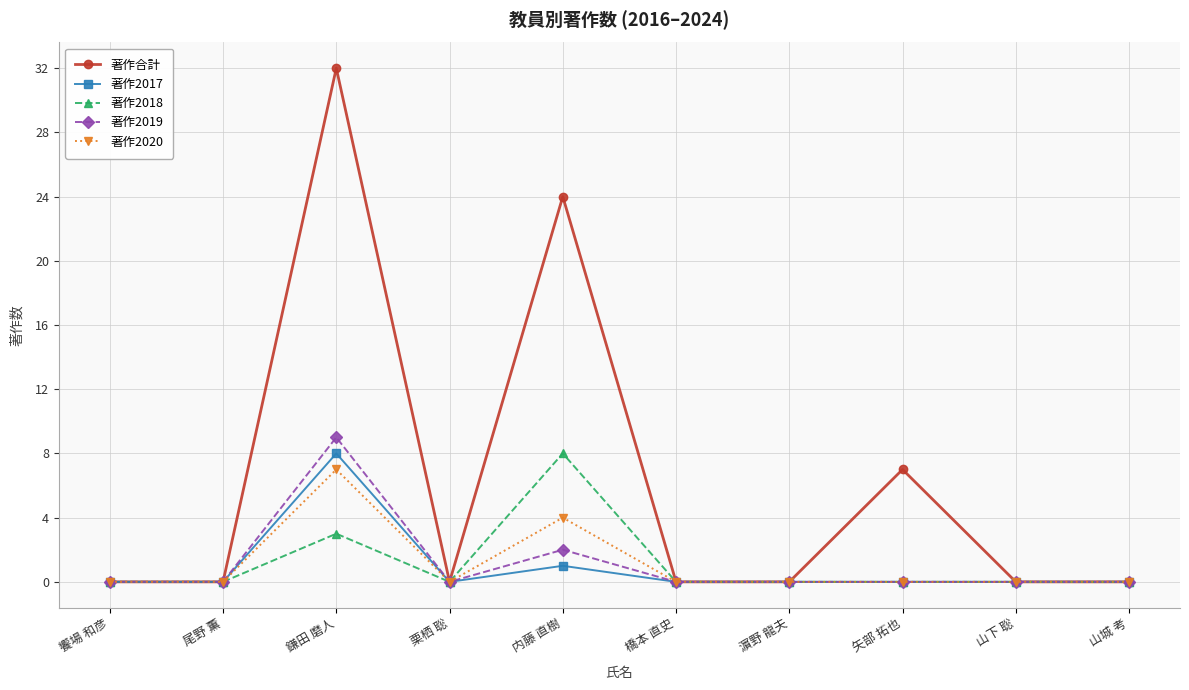

Which series has the largest total across all categories?

著作合計